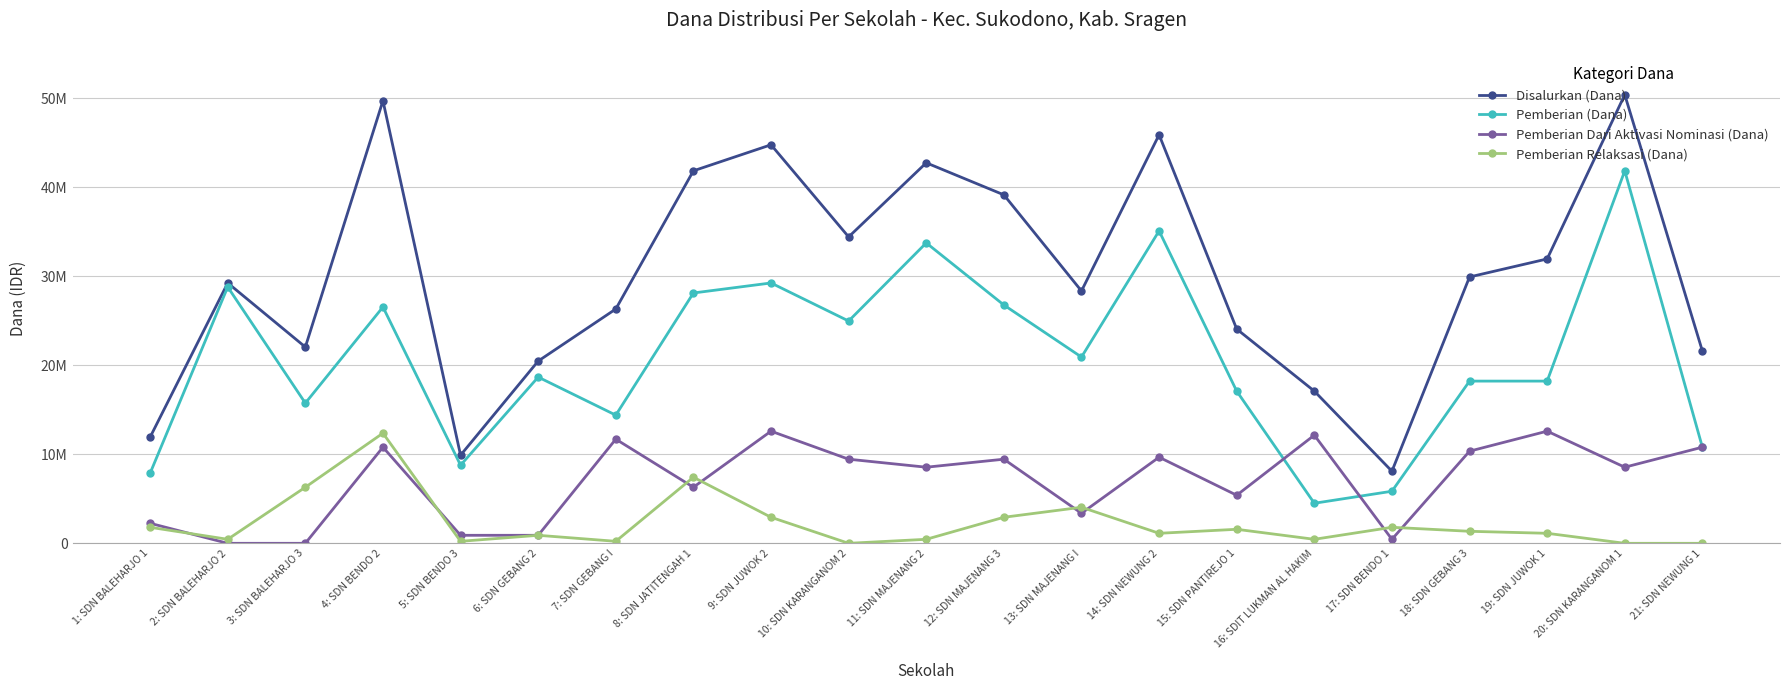

What are all the series names shown in the legend?

Disalurkan (Dana), Pemberian (Dana), Pemberian Dari Aktivasi Nominasi (Dana), Pemberian Relaksasi (Dana)